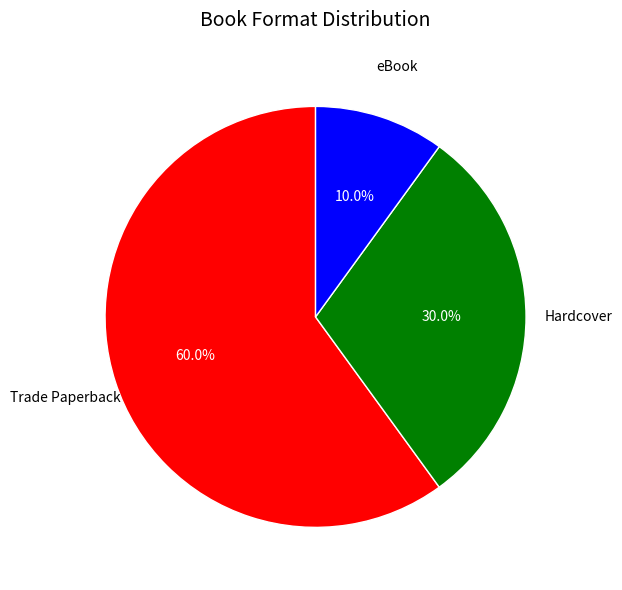

What percentage is the eBook slice, to the nearest percent?

10%